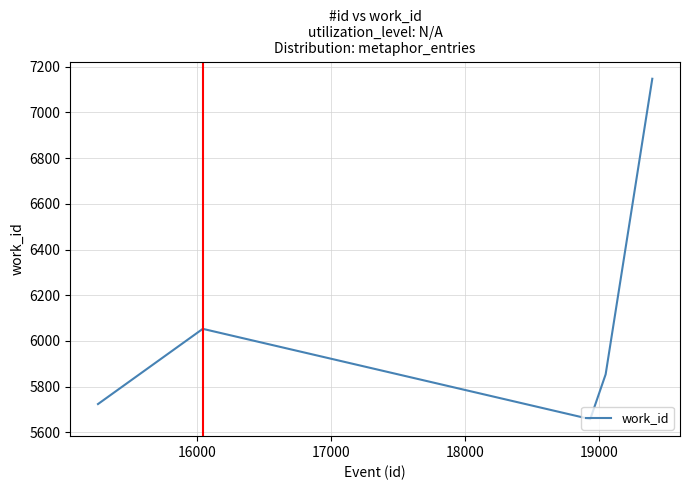

What is the greatest value displayed?

7147